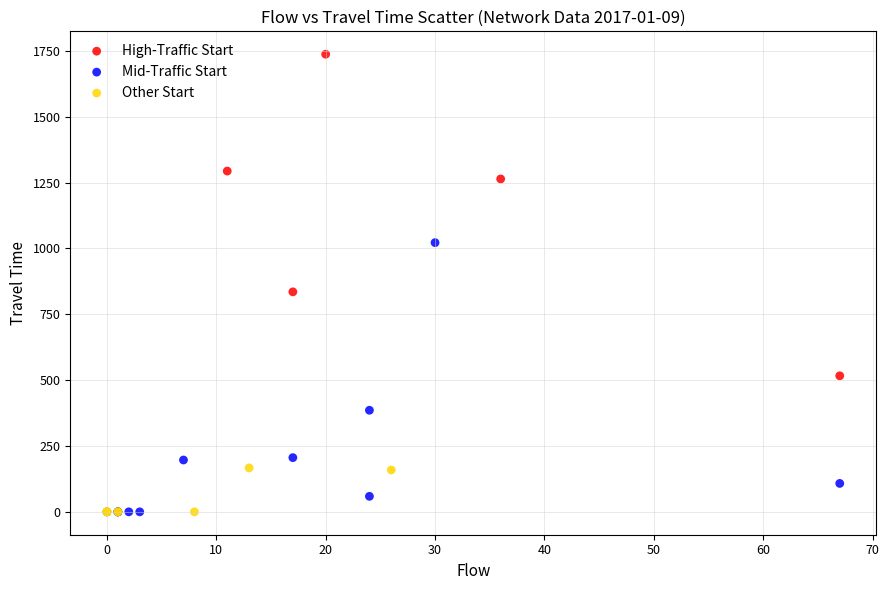

Which series has the widest spread of Y values?

High-Traffic Start